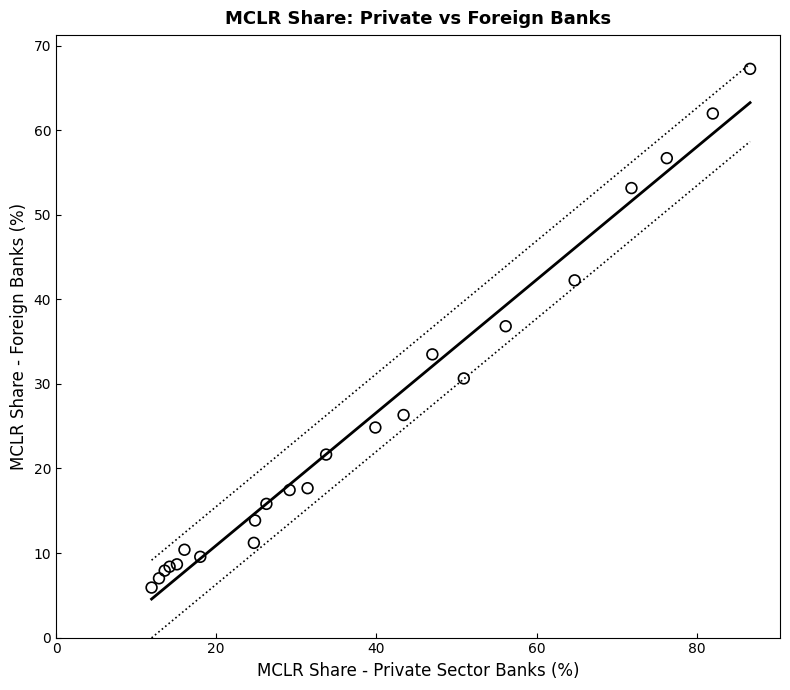

What Y value in the scatter plot is closest to 36?

36.8